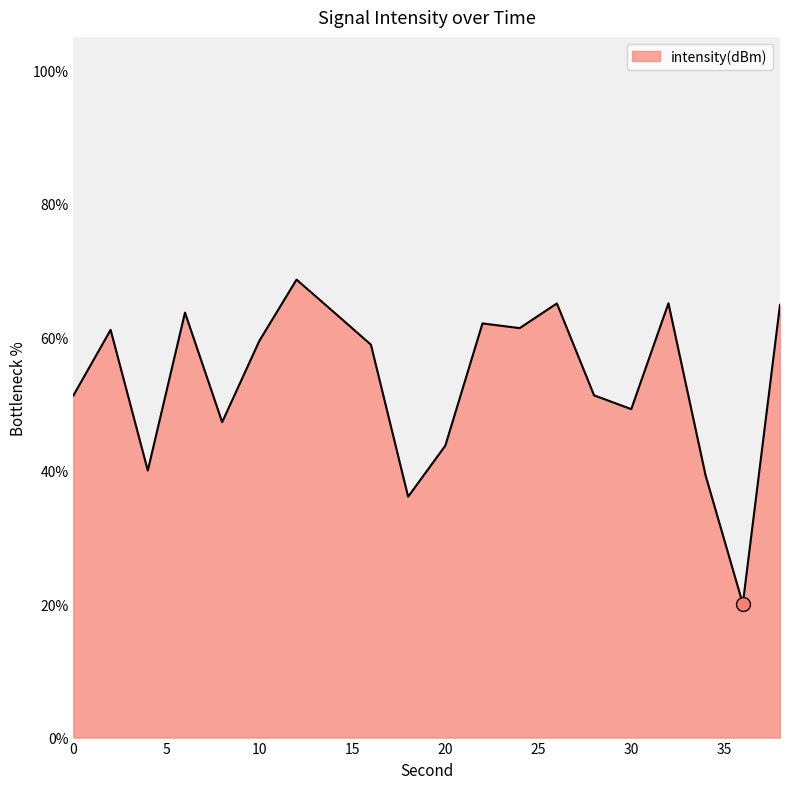

What is the difference between the maximum and minimum values?

48.6